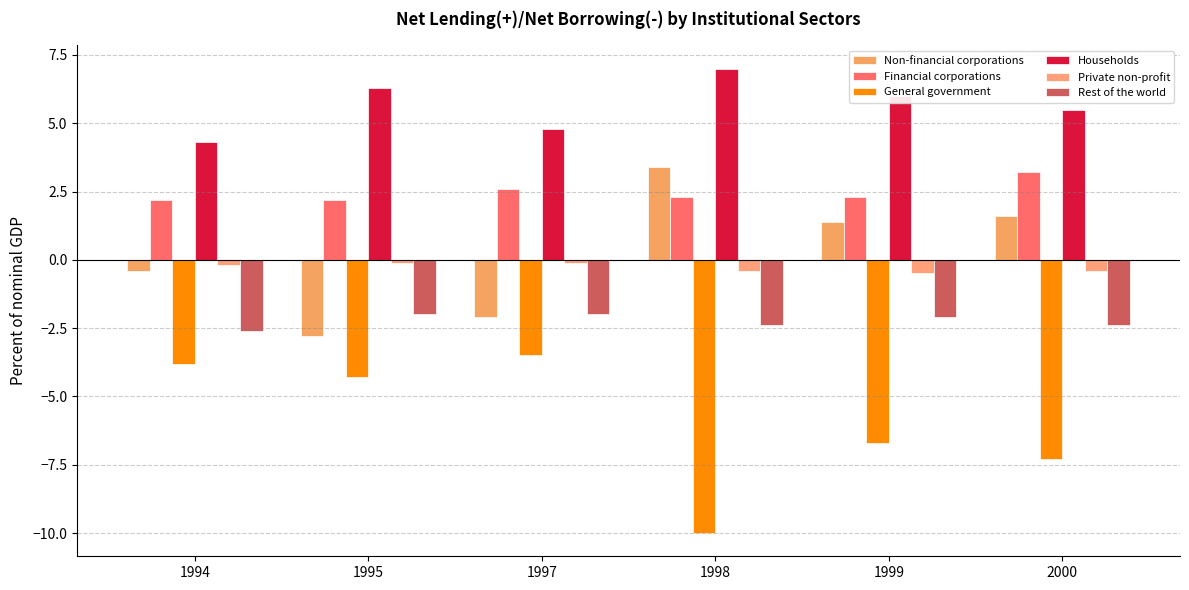

Is the value of General government at 1995 greater than the value of Households at 1997?

No